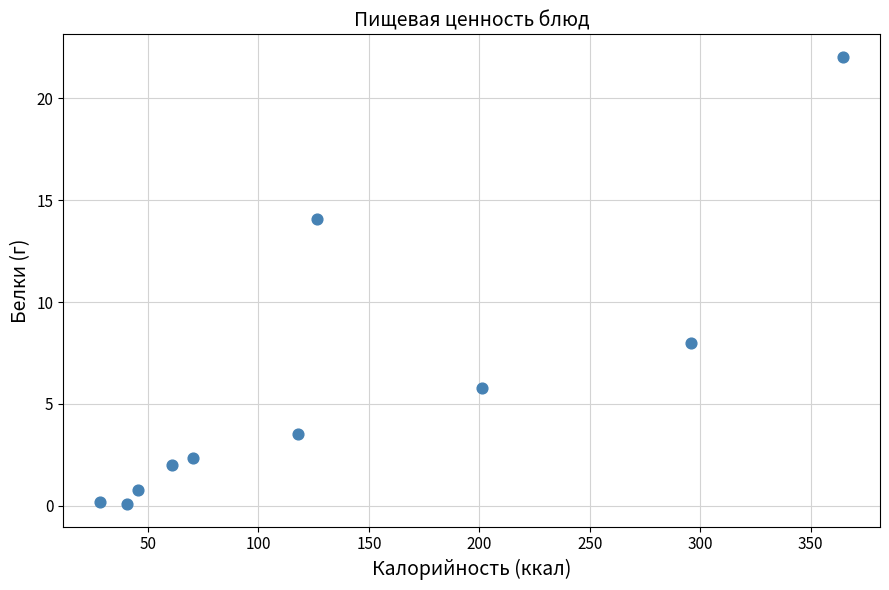

What is the range of X values (max minus min)?

336.1